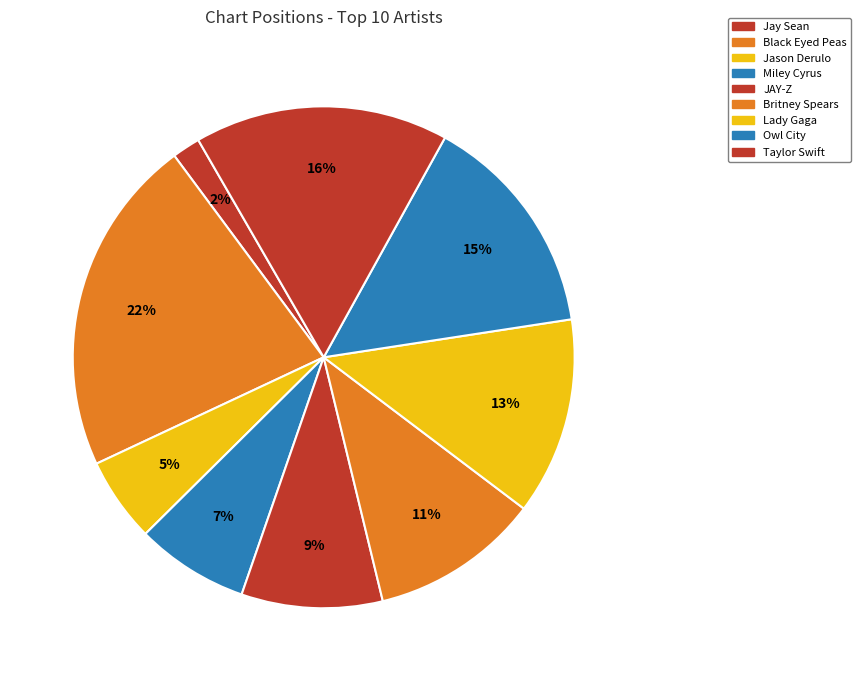

How many slices are in this pie chart?

9